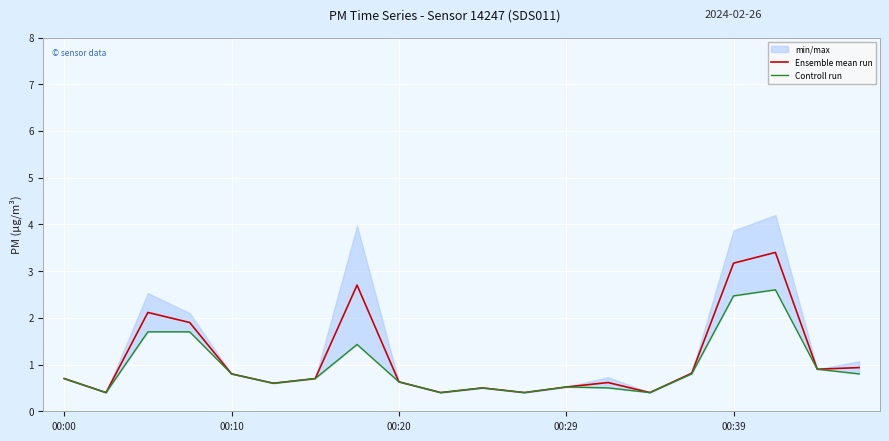

Is it true that Ensemble mean run equals 1.0 at 00:39?

False